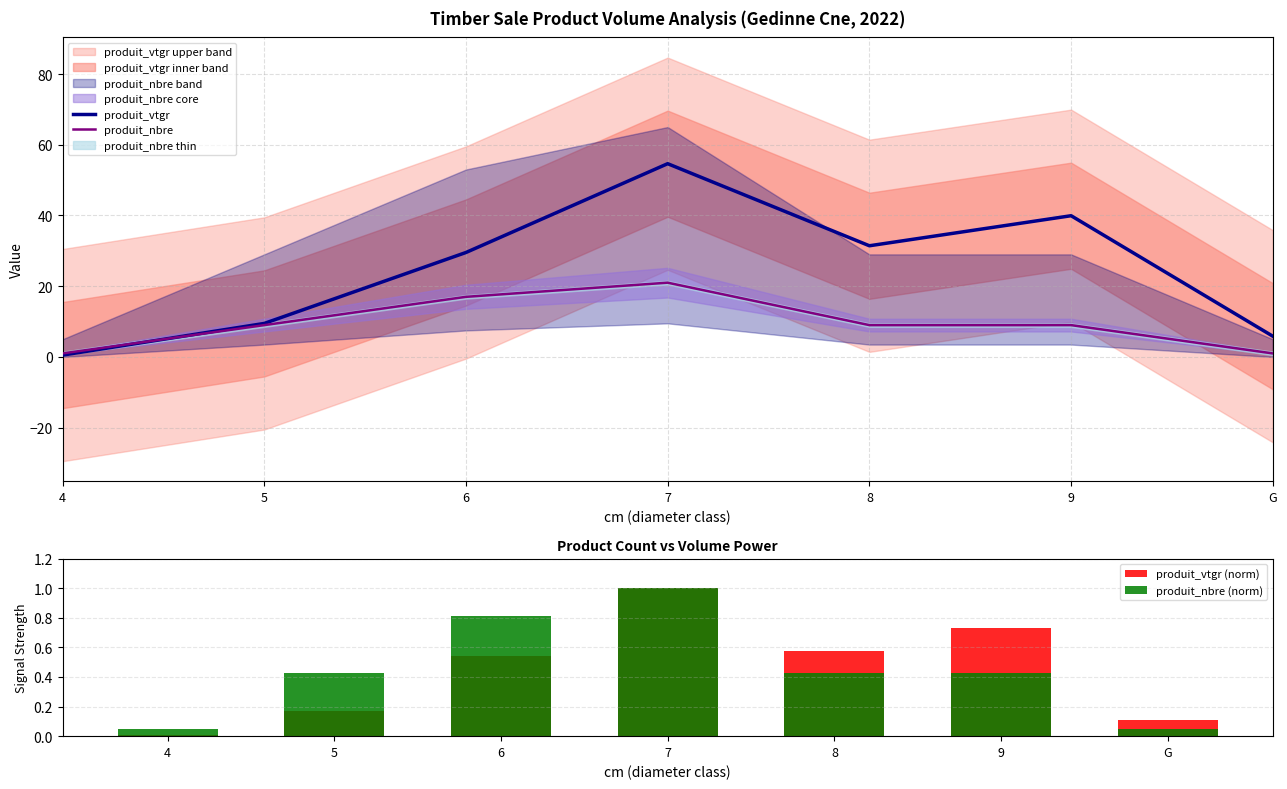

What is the label of the 6th bar from the left?

9